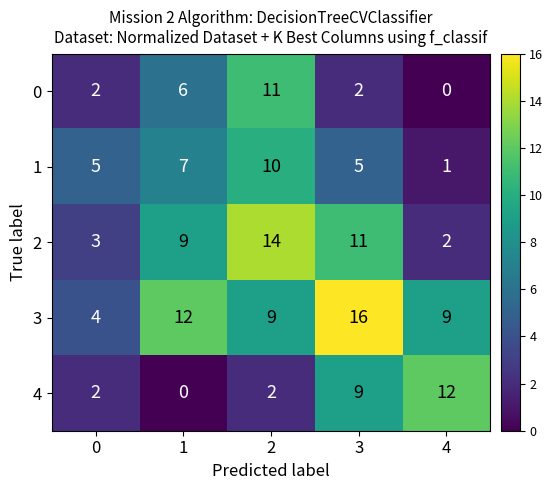

How many 0 values are between 2 and 6?

3